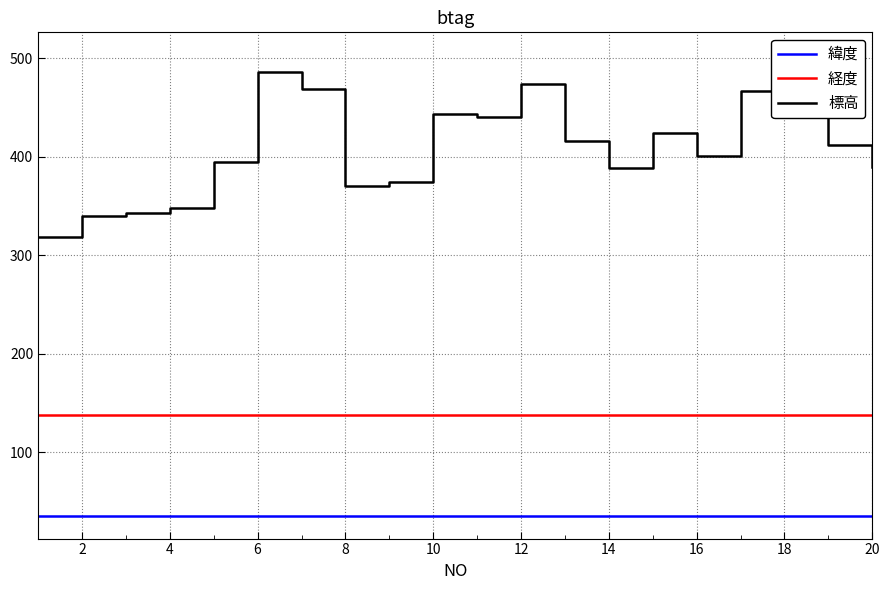

What is the minimum value for 緯度?

35.6